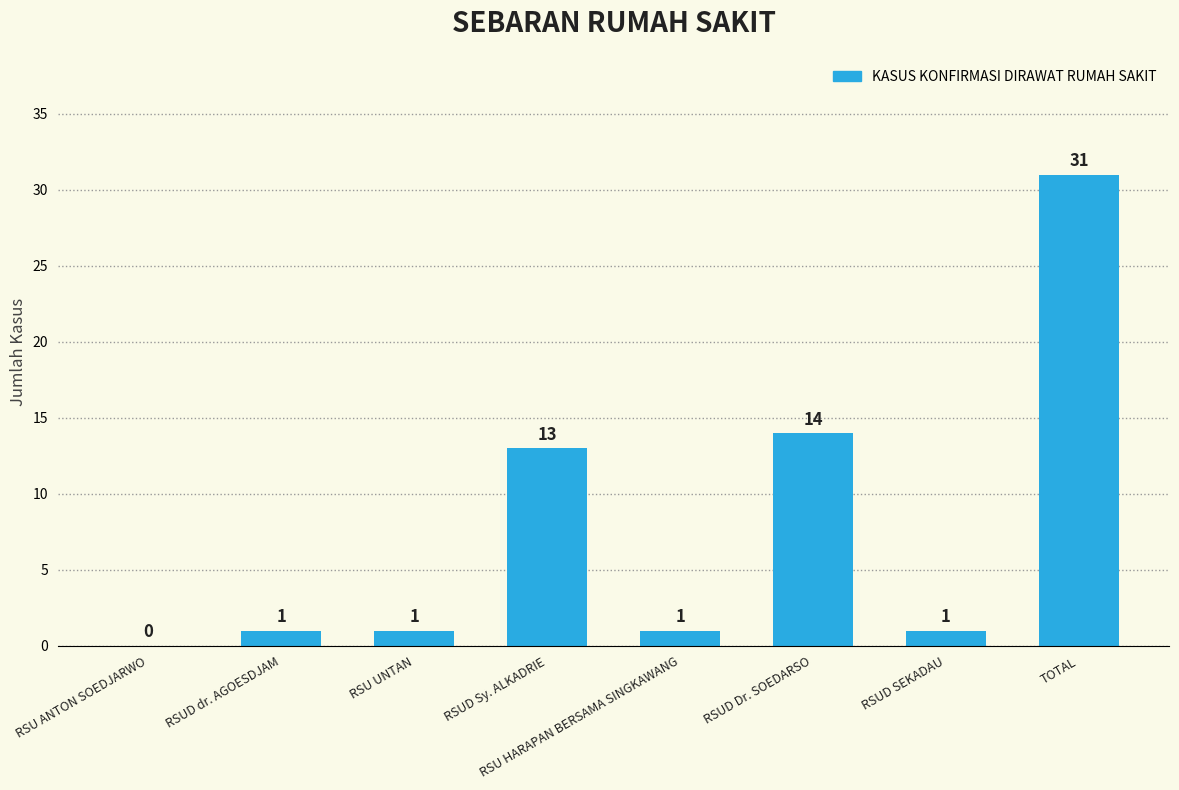

The chart shows a value of 1 at RSUD SEKADAU. True or false?

True